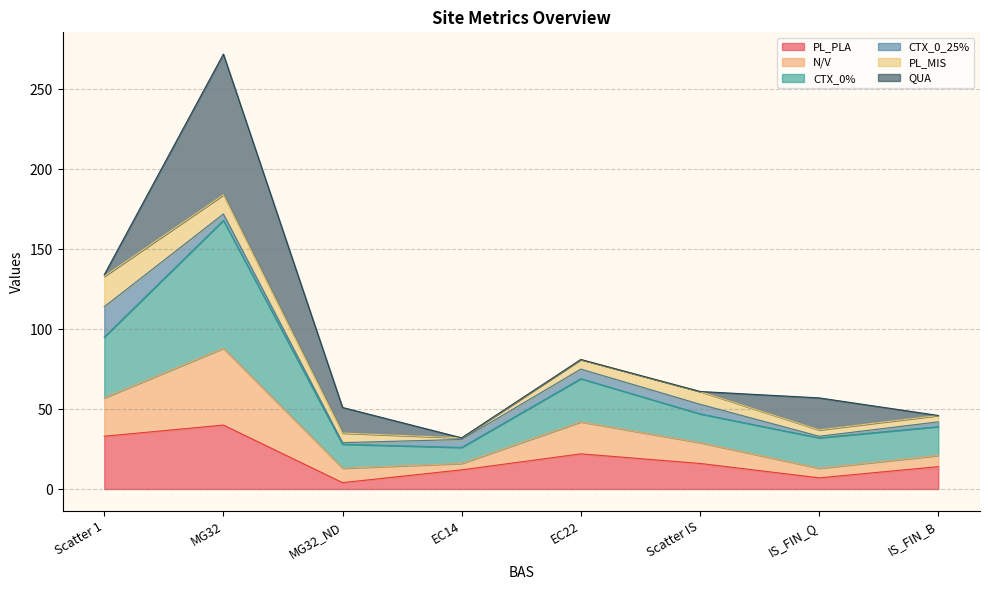

What is the label of the 1st point from the left?

Scatter 1